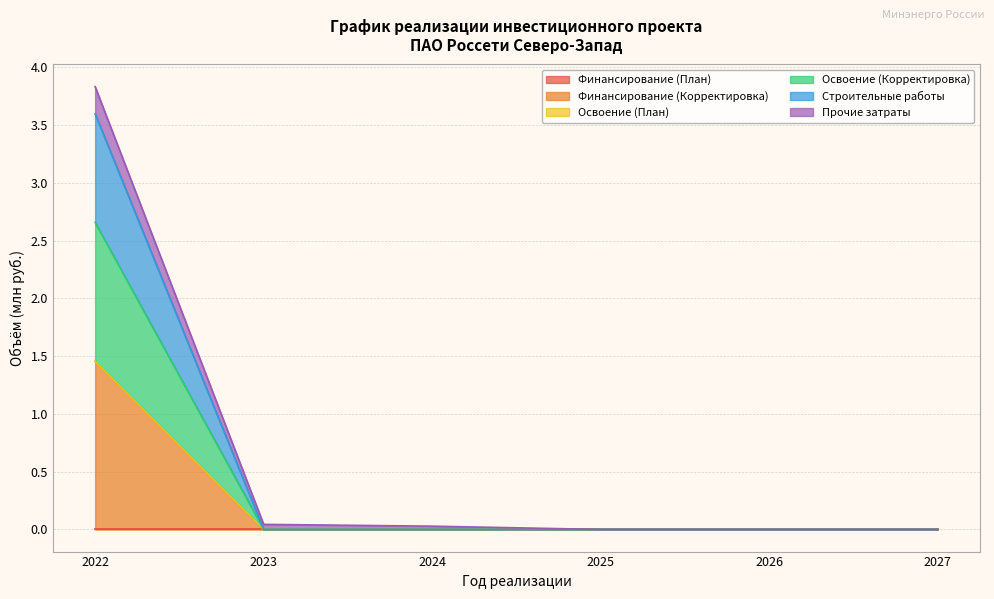

Rank the categories by Освоение (Корректировка) value from lowest to highest.

2023, 2024, 2025, 2026, 2027, 2022